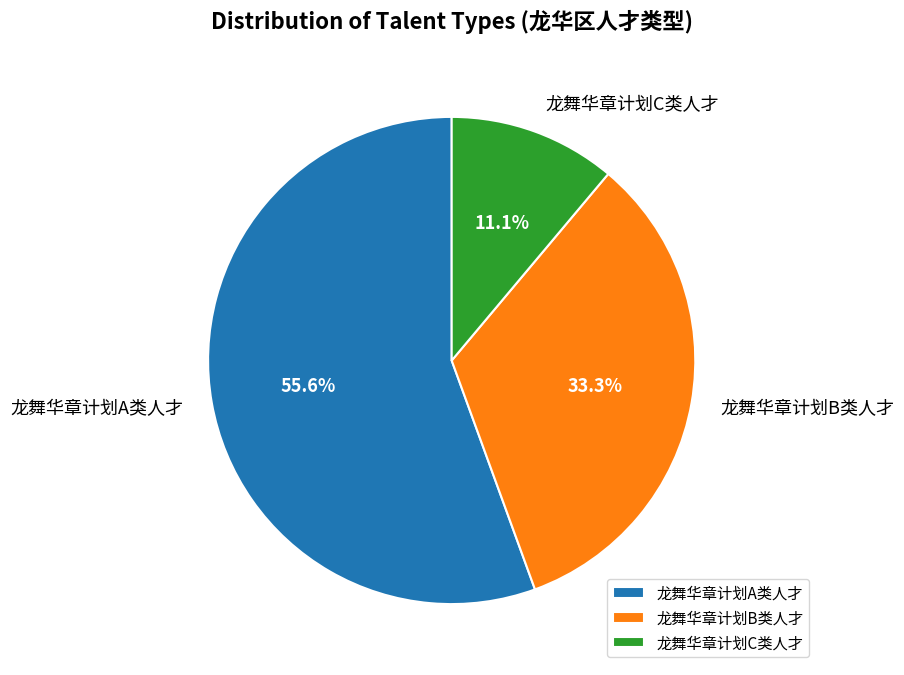

The 龙舞华章计划C类人才 slice represents 11% of the pie. True or false?

True